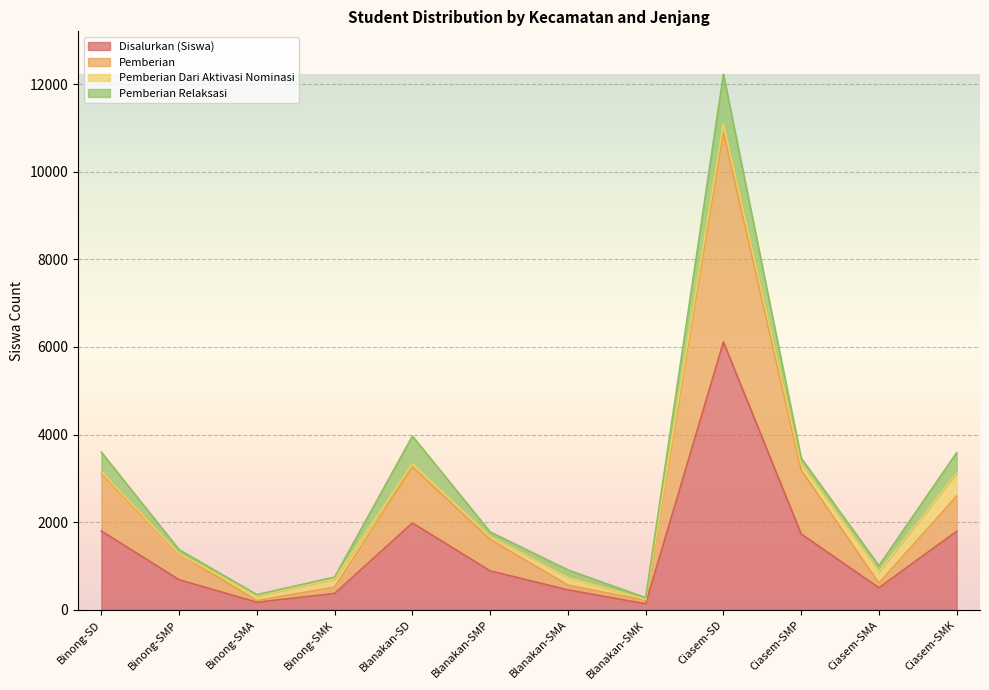

What is the label of the 11th point from the right?

Binong-SMP